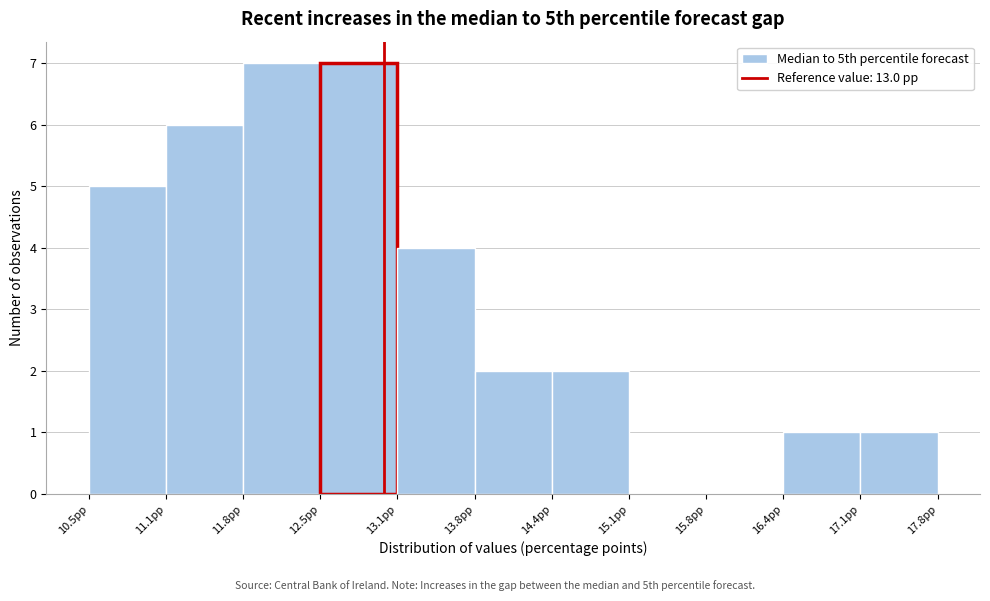

Reading left to right, transcribe this chart: for each bar, give the range it covers on the x-axis and its height. Neither the bar edges nor the heights are printed on the chart, so give them approximately, as read against the axes.

10.5 to 11.1: 5
11.1 to 11.8: 6
11.8 to 12.5: 7
12.5 to 13.1: 7
13.1 to 13.8: 4
13.8 to 14.4: 2
14.4 to 15.1: 2
15.1 to 15.8: 0
15.8 to 16.4: 0
16.4 to 17.1: 1
17.1 to 17.8: 1